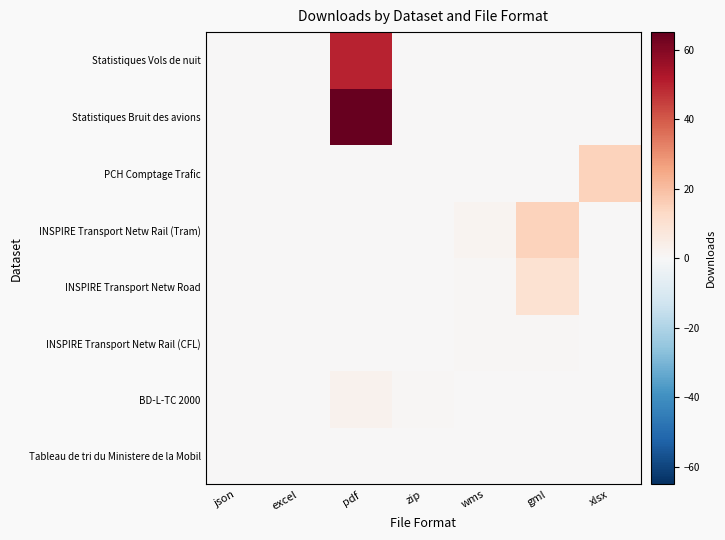

Reading right to left, extract all data points from this chart.

Tableau de tri du Ministere de la Mobil: xlsx=0	gml=0	wms=0	zip=0	pdf=0	excel=0	json=0
BD-L-TC 2000: xlsx=0	gml=0	wms=0	zip=1	pdf=3	excel=0	json=0
INSPIRE Transport Netw Rail (CFL): xlsx=0	gml=1	wms=1	zip=0	pdf=0	excel=0	json=0
INSPIRE Transport Netw Road: xlsx=0	gml=10	wms=1	zip=0	pdf=0	excel=0	json=0
INSPIRE Transport Netw Rail (Tram): xlsx=0	gml=15	wms=2	zip=0	pdf=0	excel=0	json=0
PCH Comptage Trafic: xlsx=15	gml=0	wms=0	zip=0	pdf=0	excel=0	json=0
Statistiques Bruit des avions: xlsx=0	gml=0	wms=0	zip=0	pdf=65	excel=0	json=0
Statistiques Vols de nuit: xlsx=0	gml=0	wms=0	zip=0	pdf=50	excel=0	json=0